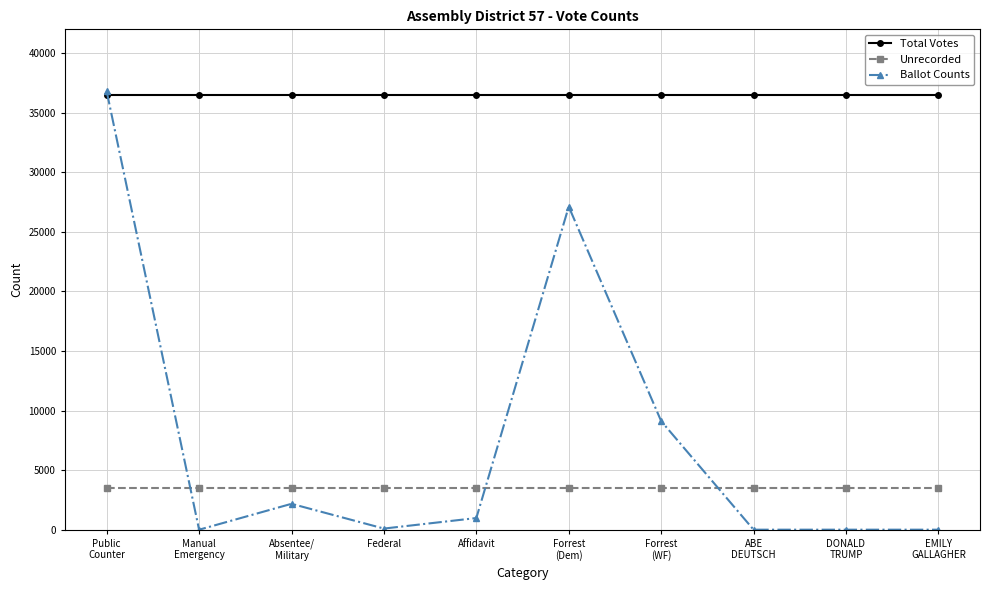

Between Forrest
(WF) and DONALD
TRUMP, which series saw the biggest shift?

Ballot Counts